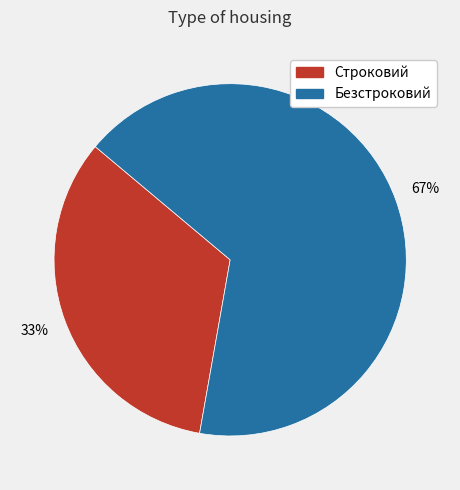

To the nearest percent, what is the combined percentage of Безстроковий and Строковий?

100%